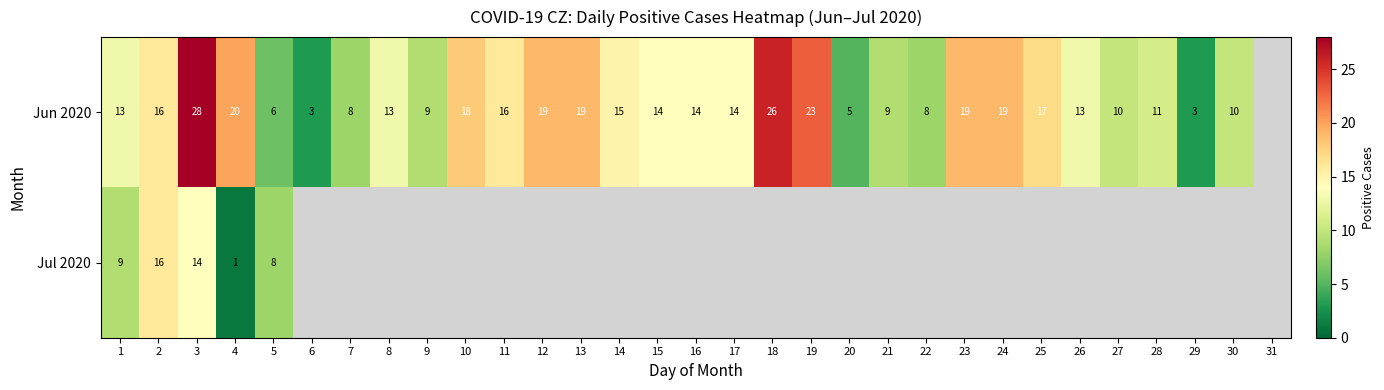

True or false: Jun 2020 has a value of 6 at 5.

True